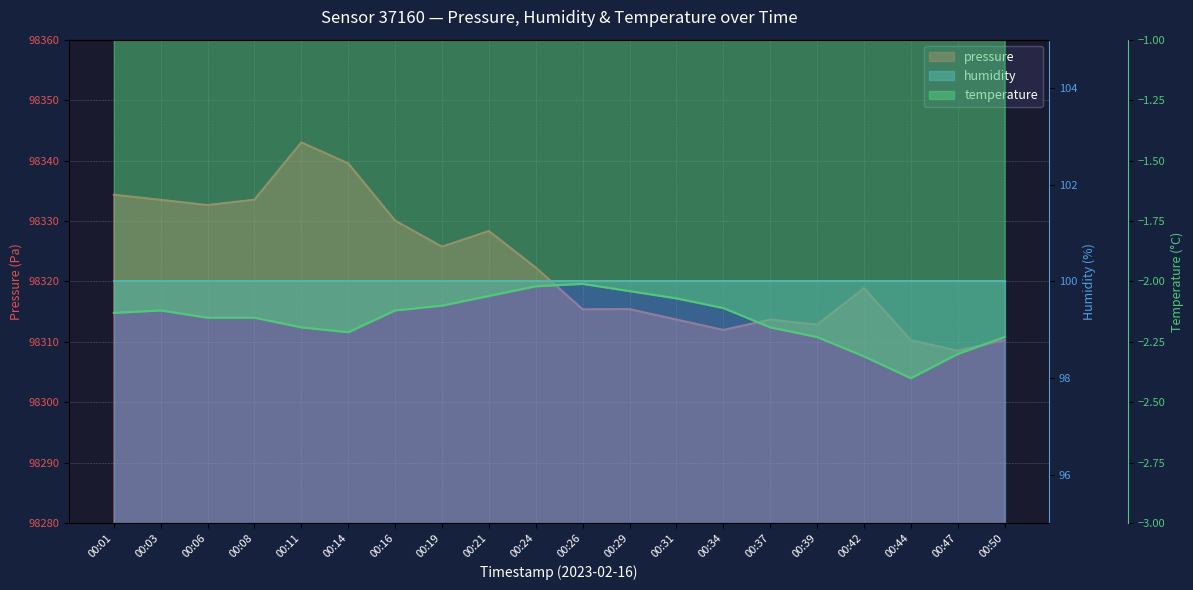

What is the minimum value for pressure line?

98308.5